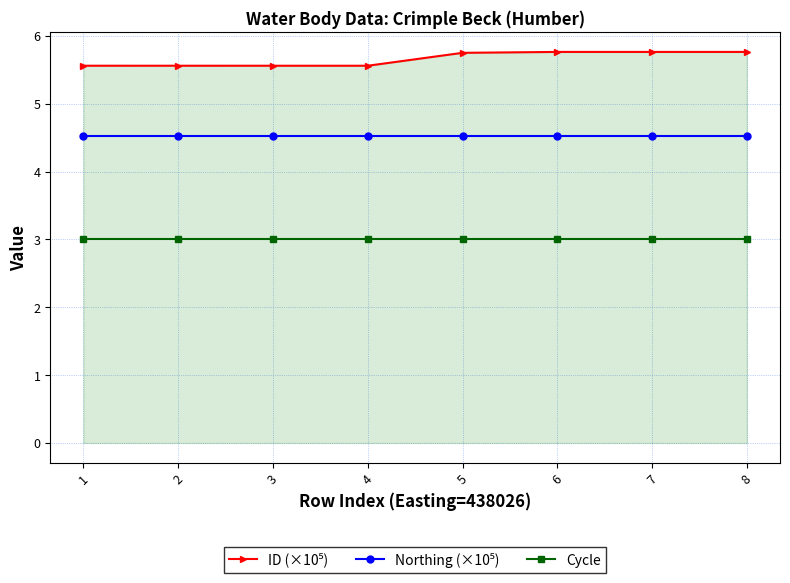

Is it true that Cycle equals 3.0 at 1?

True